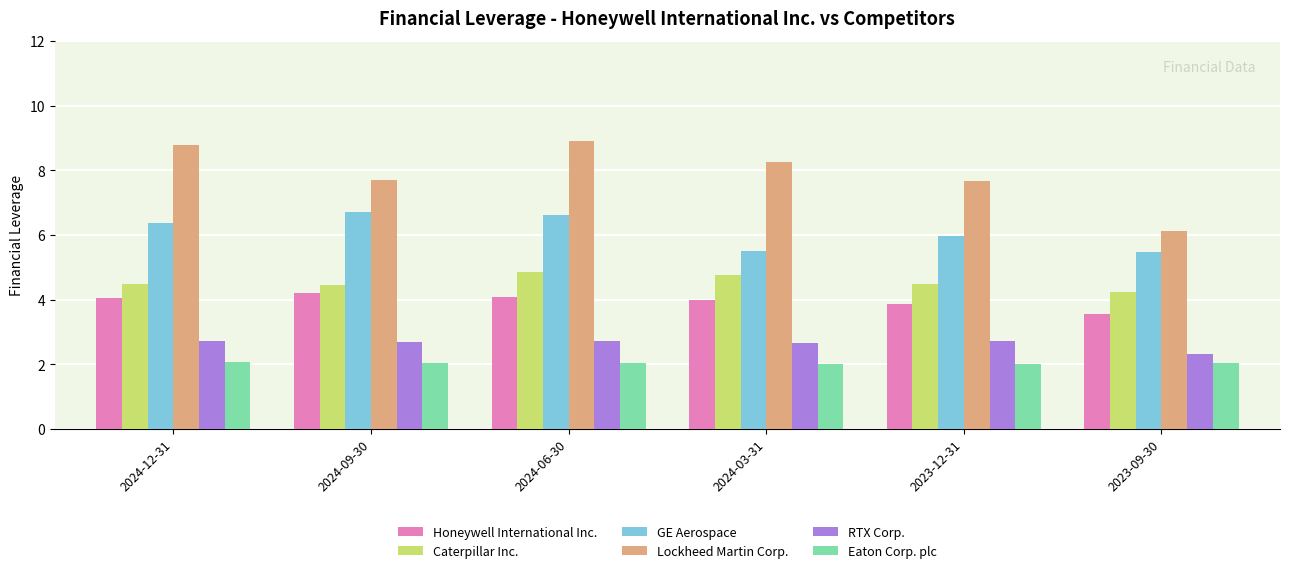

What is the difference between the maximum and minimum values in the GE Aerospace series?

1.2